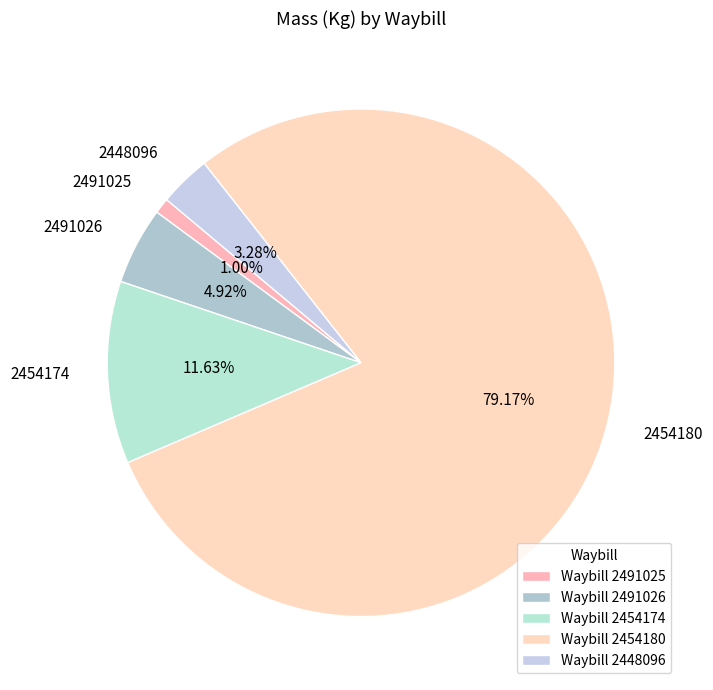

Which category has the smallest portion of the pie?

2491025